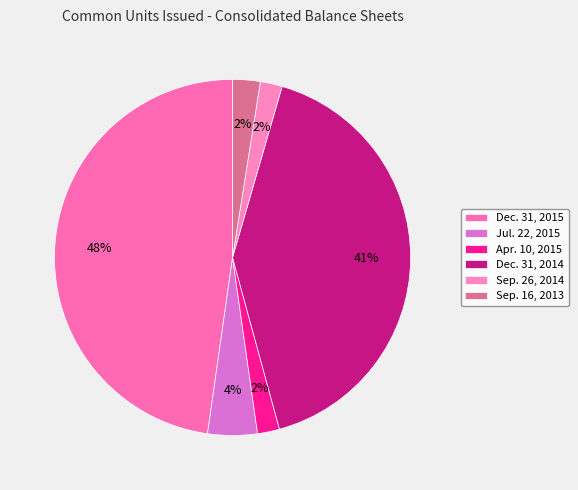

Is there a majority slice in this chart?

No